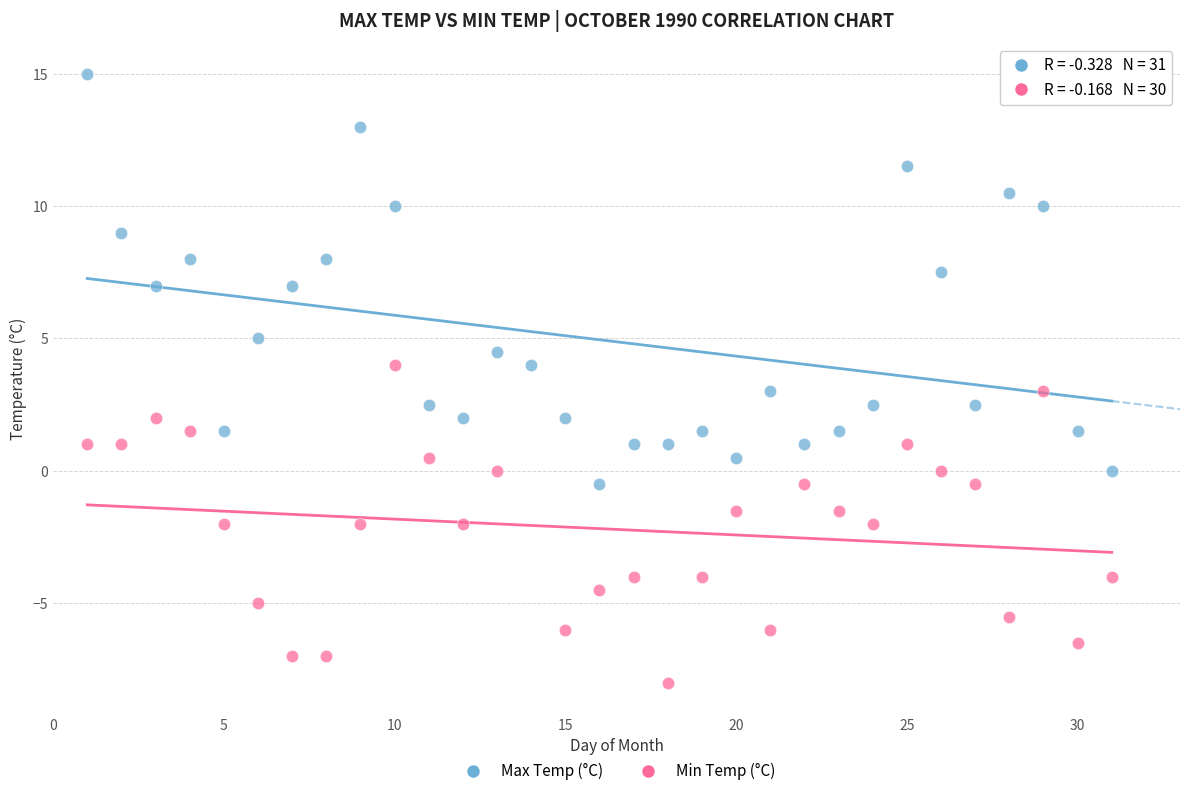

Which series has the widest spread of Y values?

Max Temp (°C)